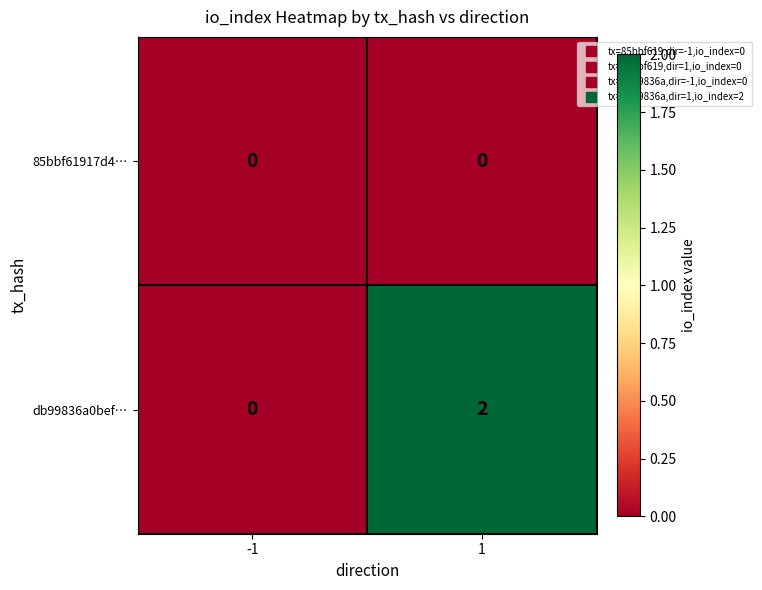

Which series has the widest spread of values?

db99836a0bef…